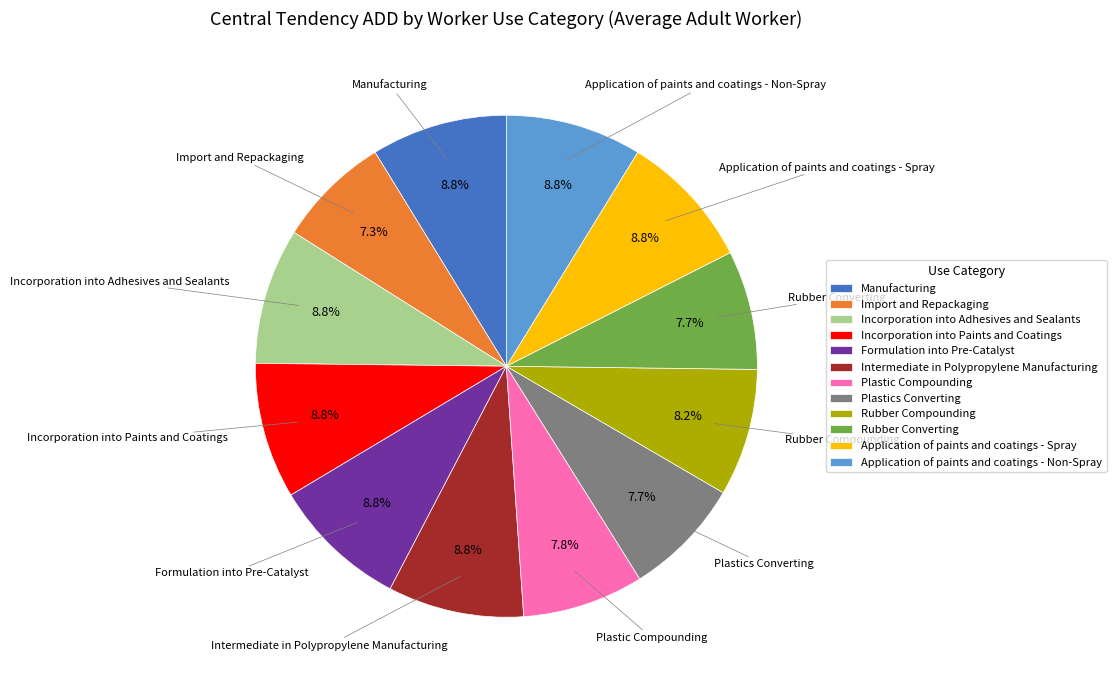

How many slices are in this pie chart?

12